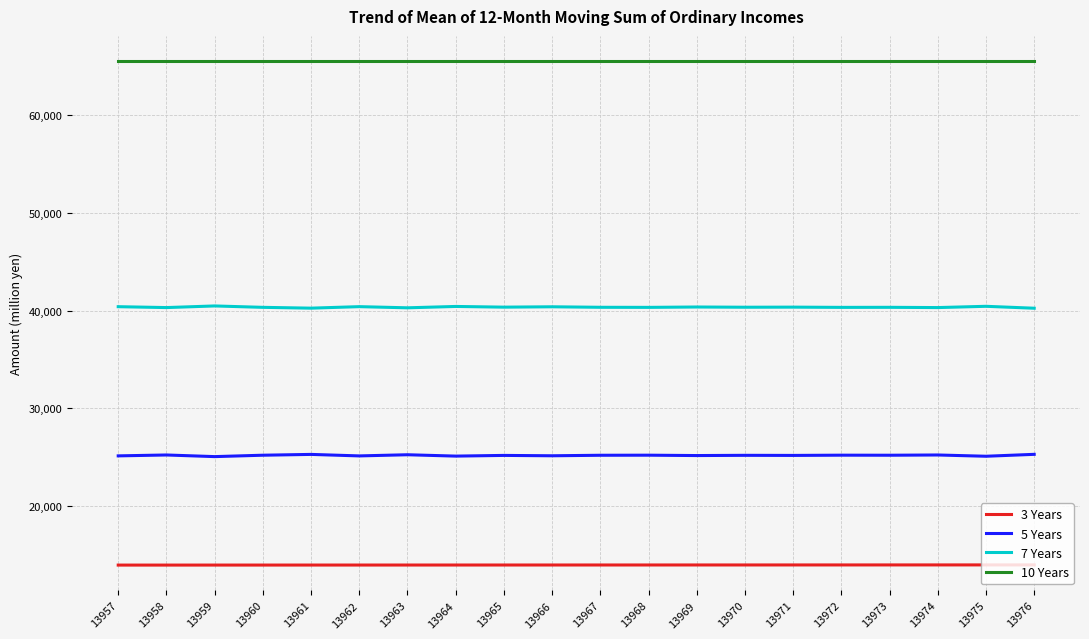

The 3 Years series shows 23130 at 13966. True or false?

False